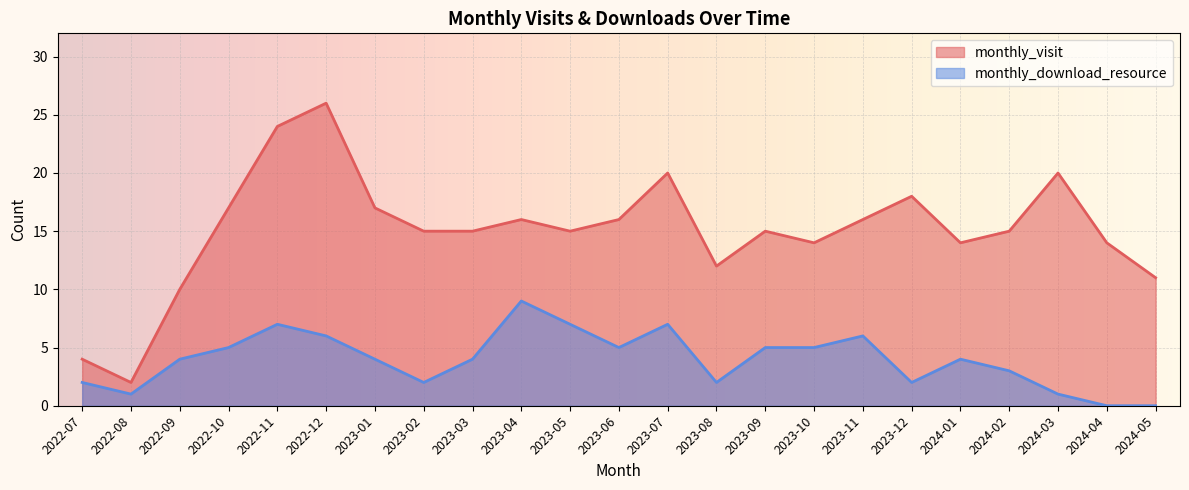

Reading left to right, transcribe all the data shown in this chart.

monthly_visit: 4	2	10	17	24	26	17	15	15	16	15	16	20	12	15	14	16	18	14	15	20	14	11
monthly_download_resource: 2	1	4	5	7	6	4	2	4	9	7	5	7	2	5	5	6	2	4	3	1	0	0